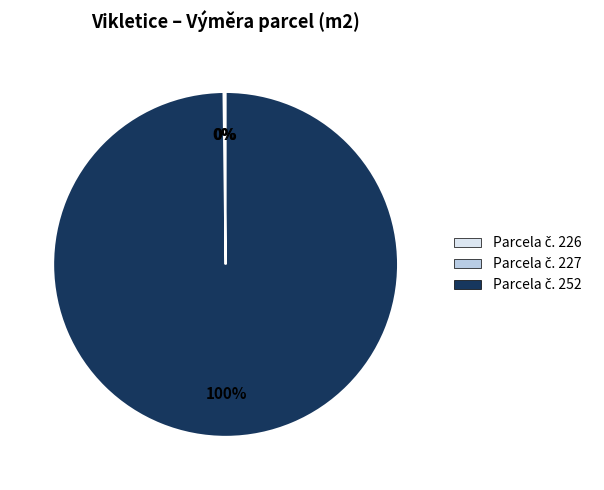

To the nearest percent, what is the average slice percentage?

33%